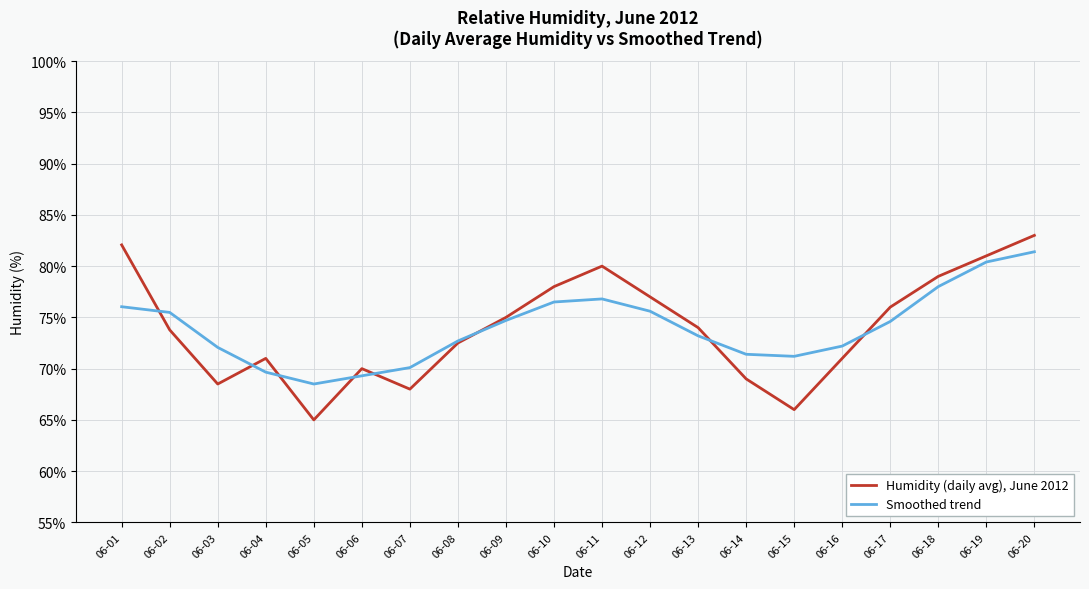

What value does the Smoothed trend series have at 06-01?

76.0